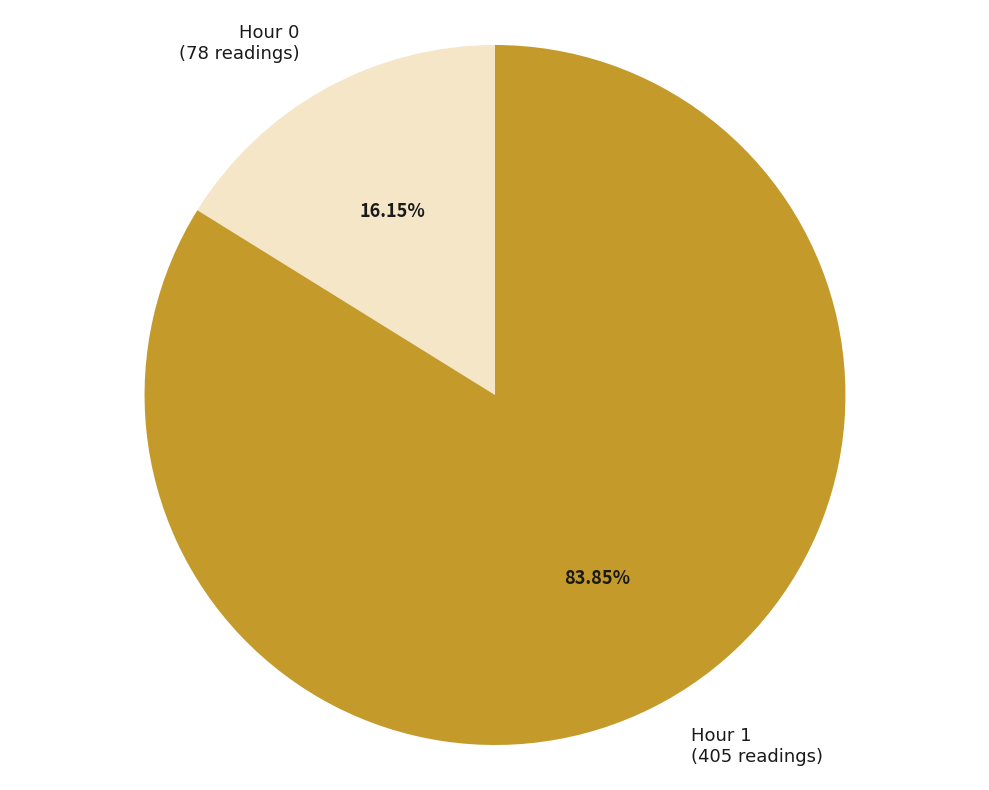

Which category accounts for the majority?

Hour 1